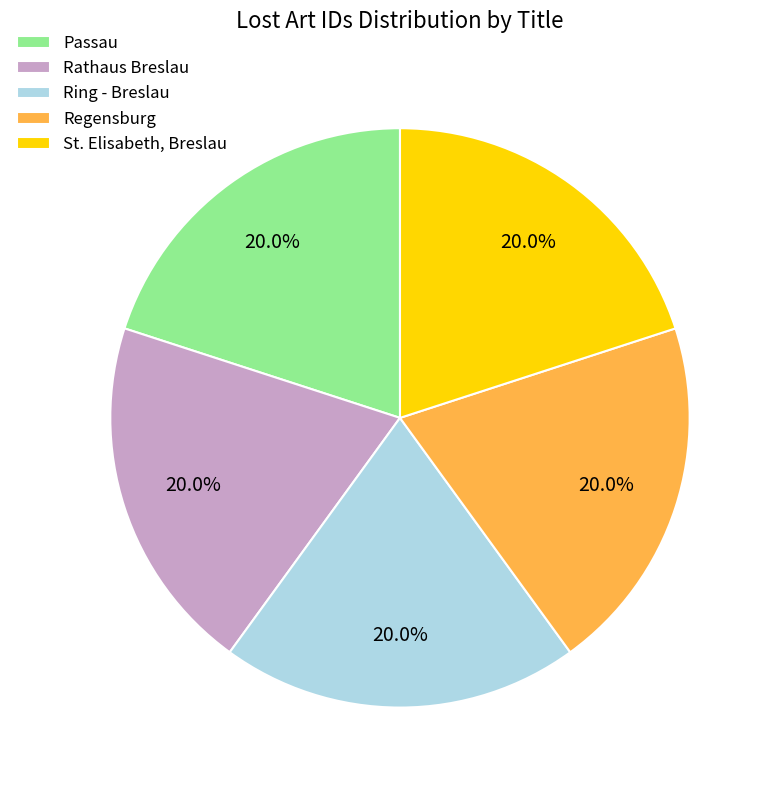

What percentage is the Regensburg slice, to the nearest percent?

20%